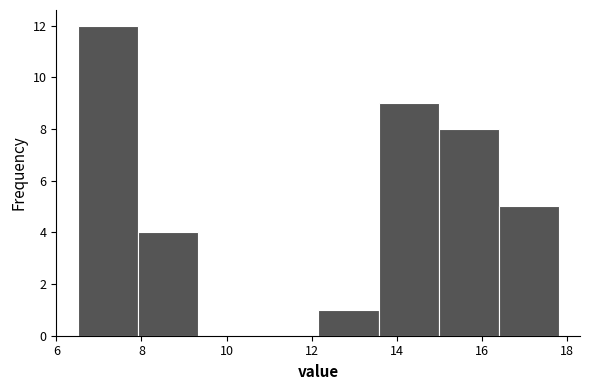

Reading left to right, transcribe this chart: for each bar, give the range it covers on the x-axis and its height. Neither the bar edges nor the heights are printed on the chart, so give them approximately, as read against the axes.

6.6 to 8.0: 12
8.0 to 9.4: 4
9.4 to 10.8: 0
10.8 to 12.2: 0
12.2 to 13.6: 1
13.6 to 15.0: 9
15.0 to 16.4: 8
16.4 to 17.8: 5